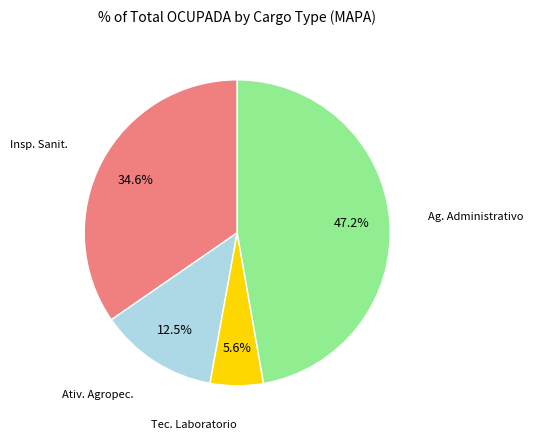

Is there a majority slice in this chart?

No